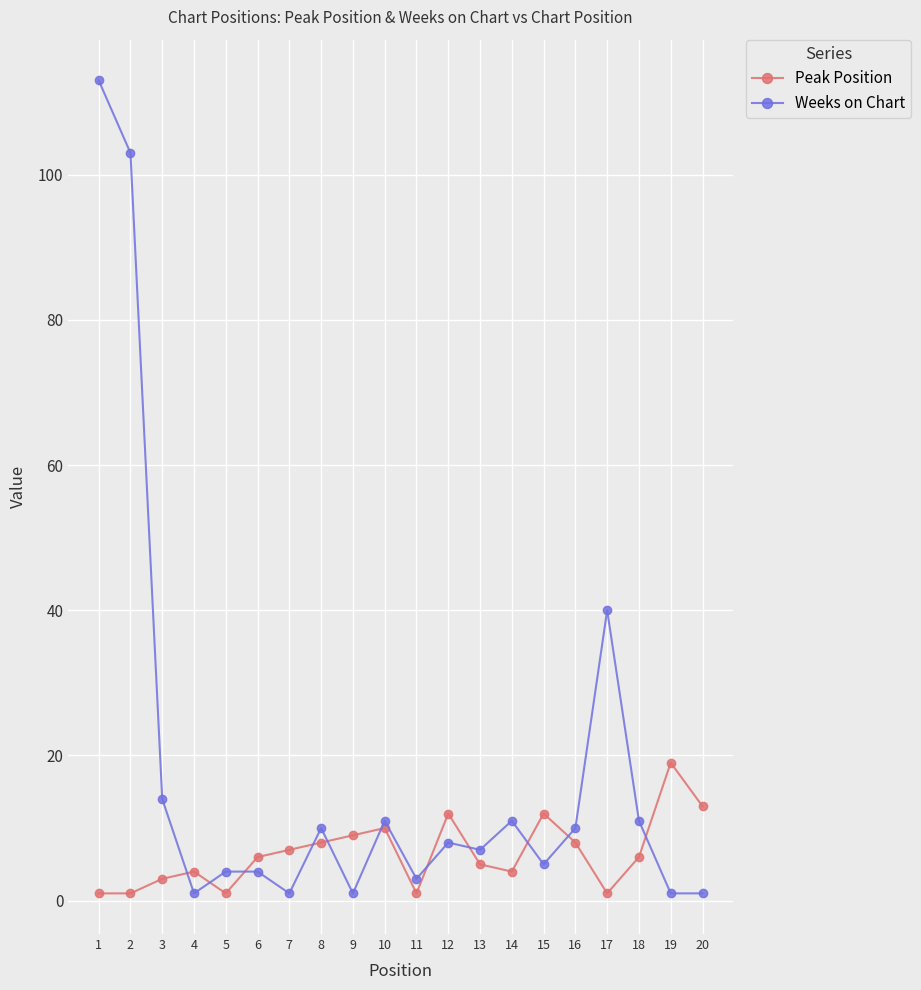

What is the highest value of the Weeks on Chart series?

113